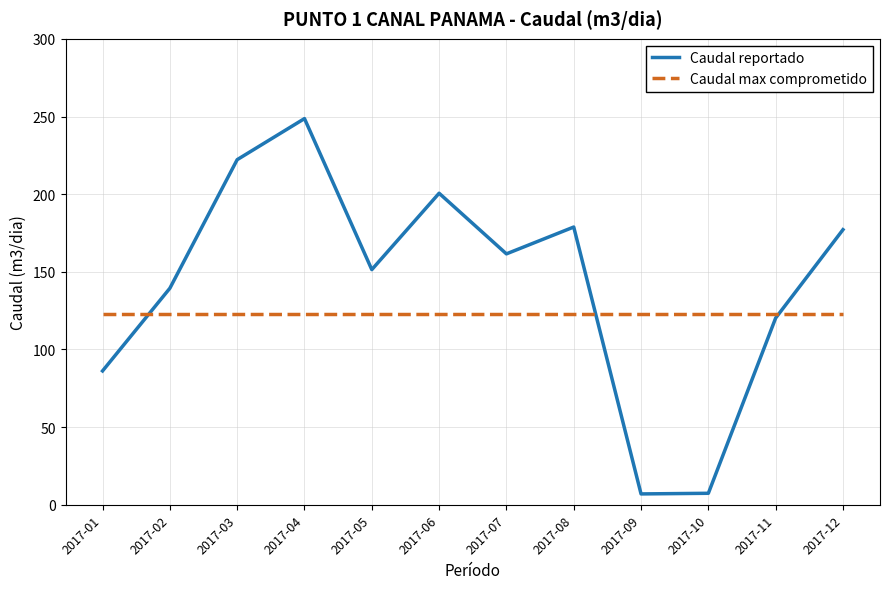

List the series in order of their peak value, highest first.

Caudal reportado, Caudal max comprometido